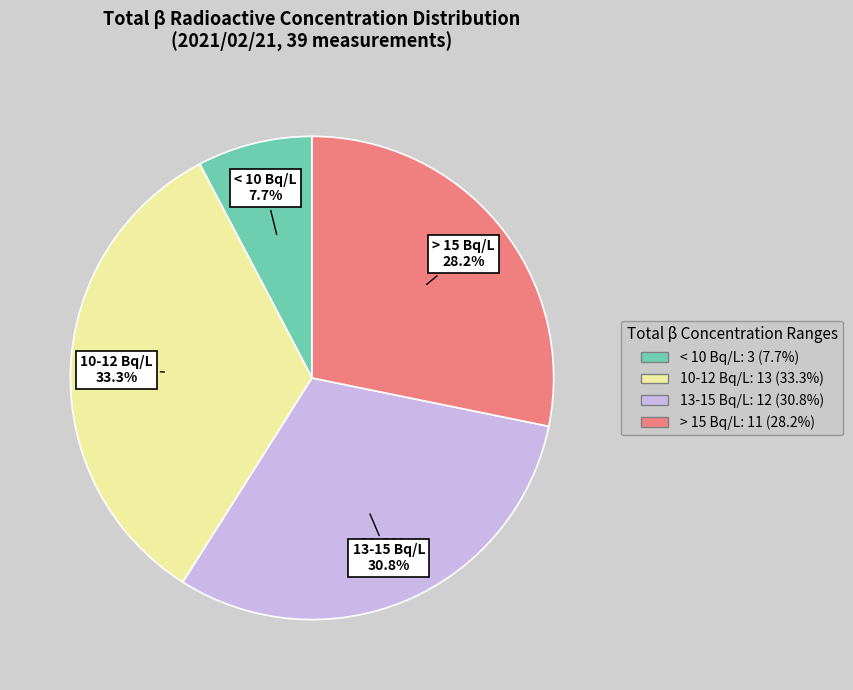

Is there any slice that represents more than half of the pie?

No